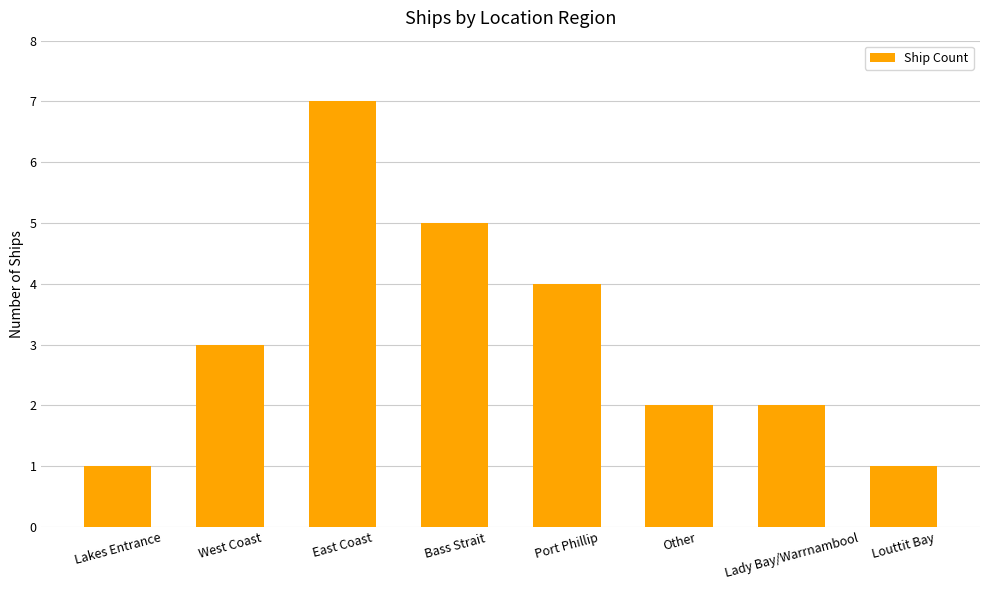

Reading left to right, transcribe all the data shown in this chart.

1	3	7	5	4	2	2	1